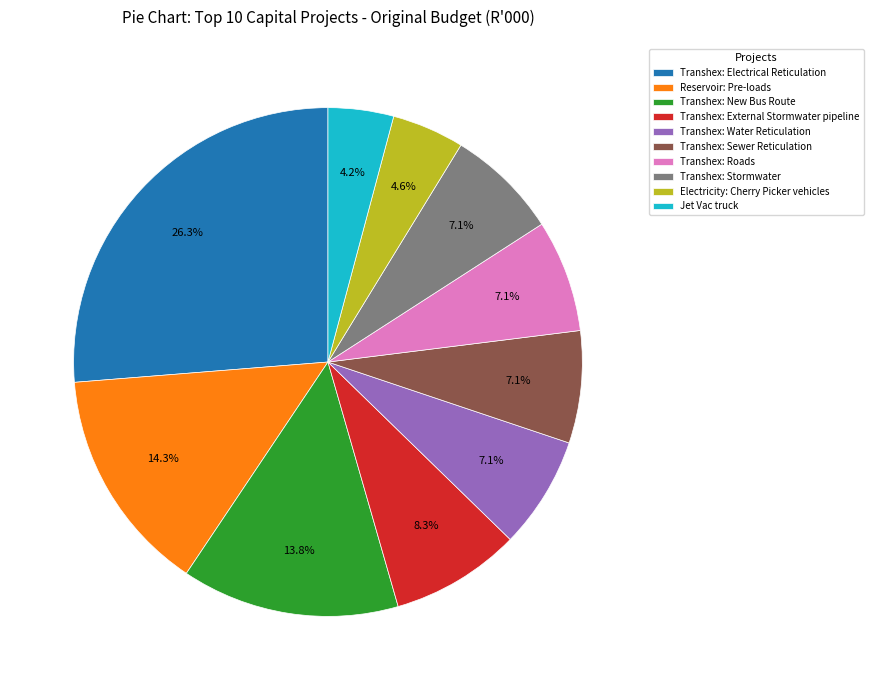

Approximately how many times larger is the value at Electricity: Cherry Picker vehicles compared to Transhex: External Stormwater pipeline?

0.6